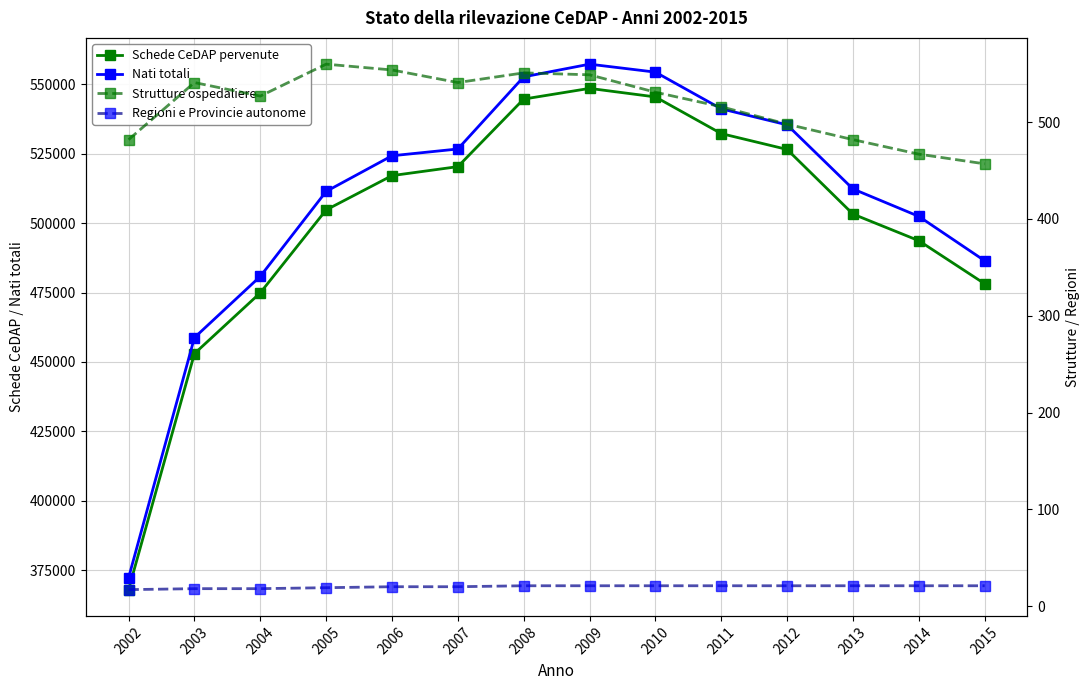

Does the chart display data point markers on the line(s)?

Yes